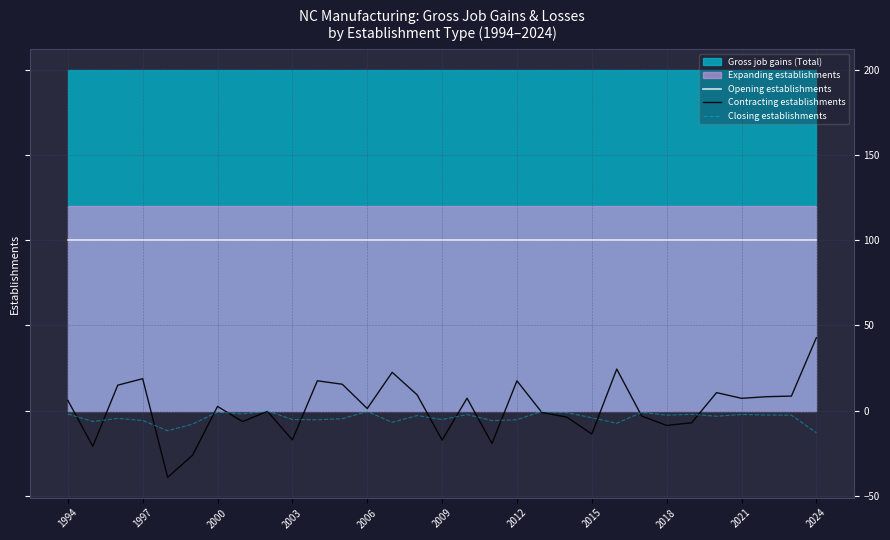

Is it true that Opening establishments equals 100.0 at 2021?

True